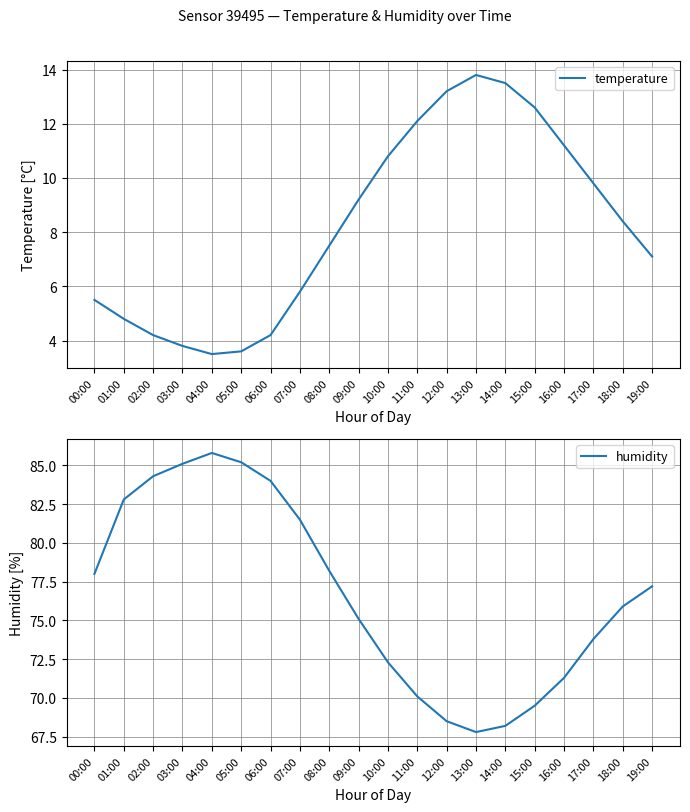

Is this an area chart (filled region under the line)?

No